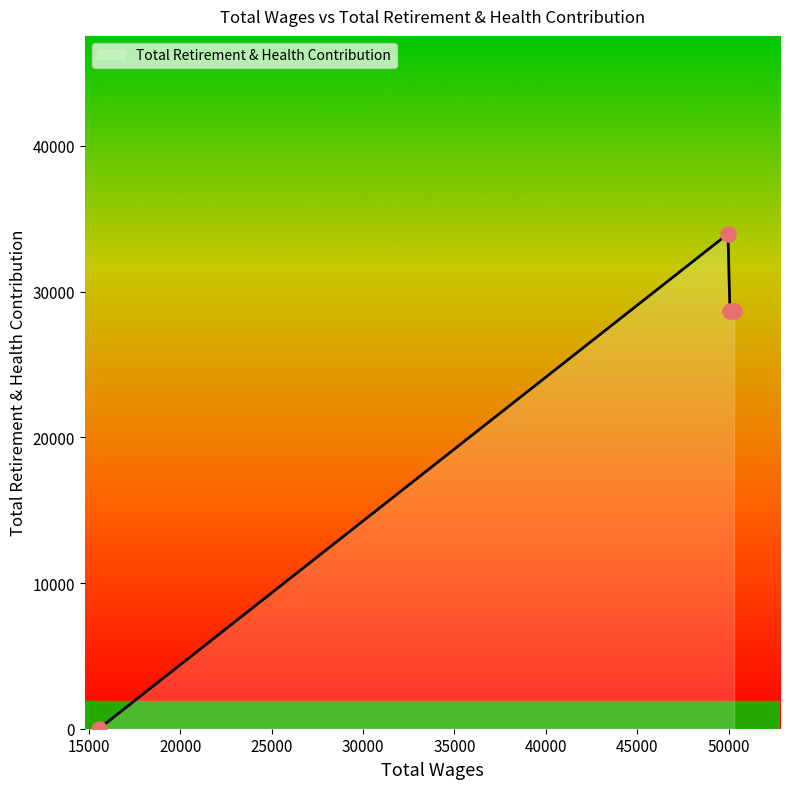

What is the sum of all values?

91298